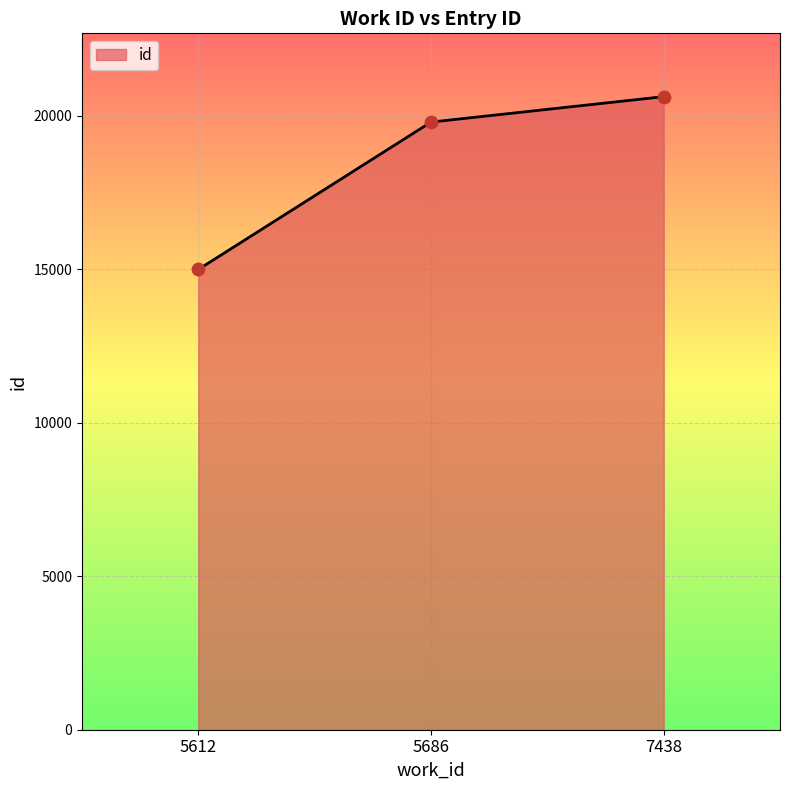

What is the change in value from 5612 to 7438?

+5631